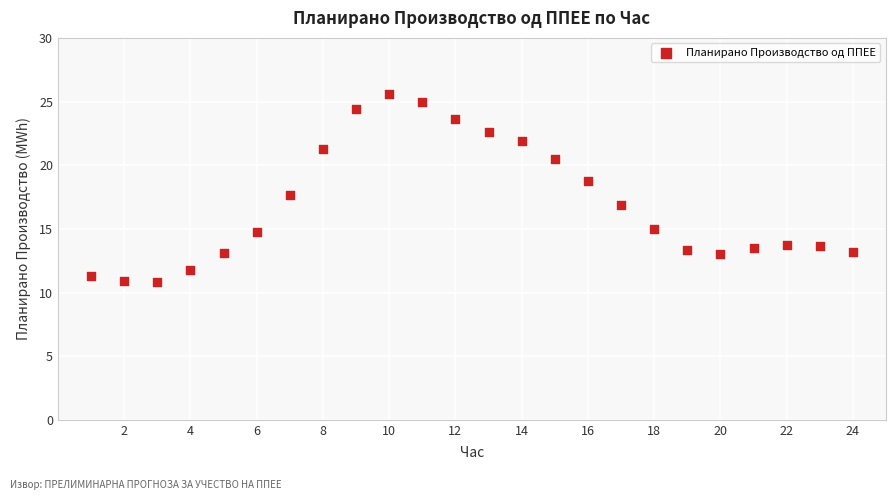

What Y value in the scatter plot is closest to 18?

17.6